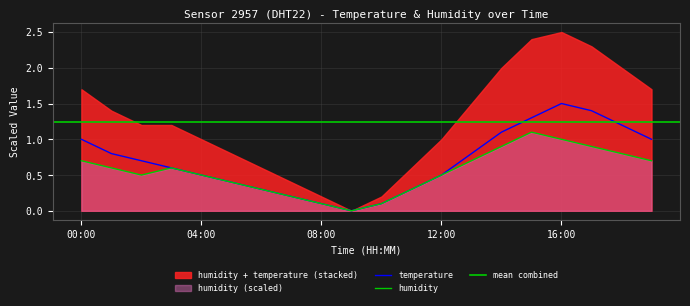

Is the value of temperature at 09:00 greater than the value of humidity at 09:00?

No